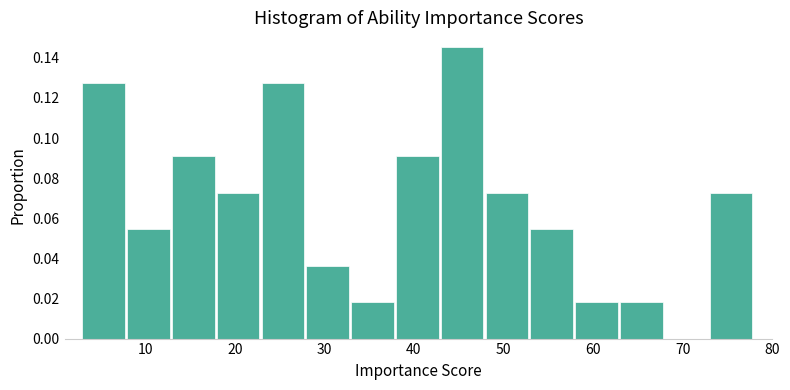

Which range on the x-axis has the tallest bar?

43 to 48